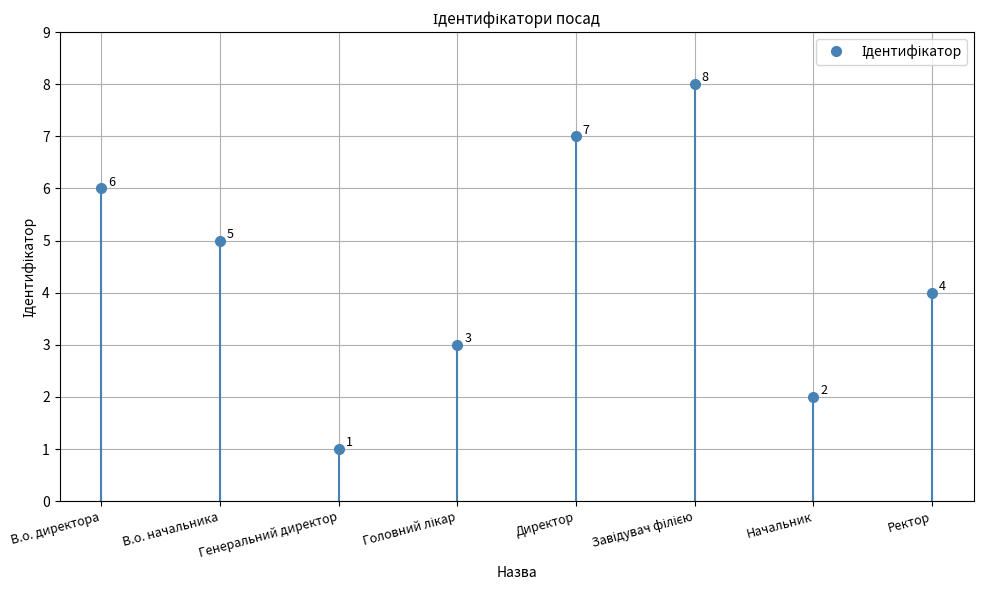

Which category has the lowest value across all series?

Генеральний директор